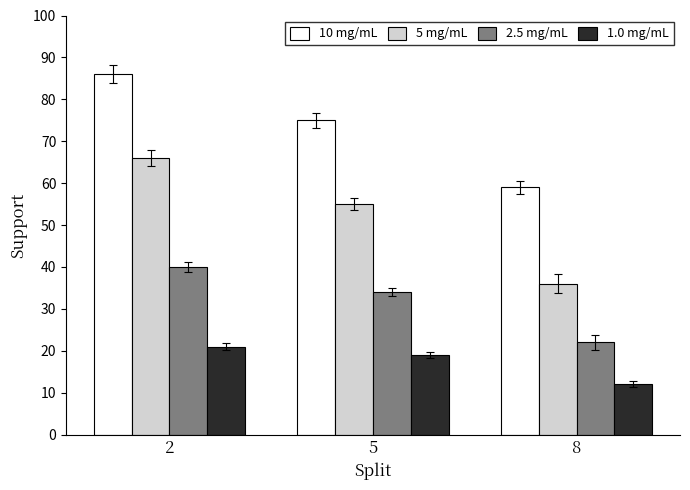

Between 5 and 8, which series saw the biggest shift?

5 mg/mL